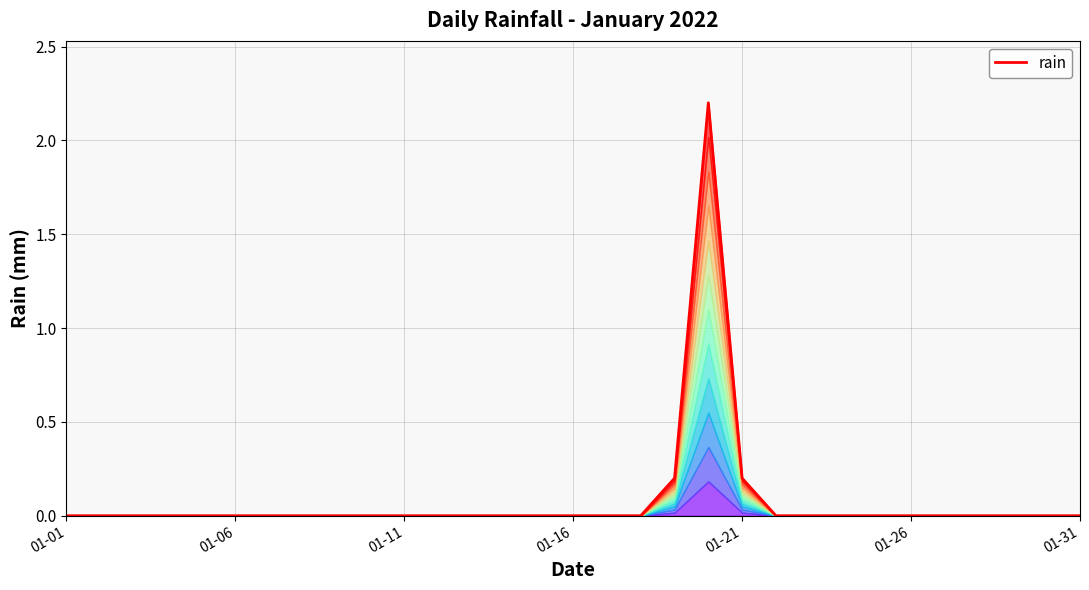

True or false: the data has more than 1 interior local peaks.

False